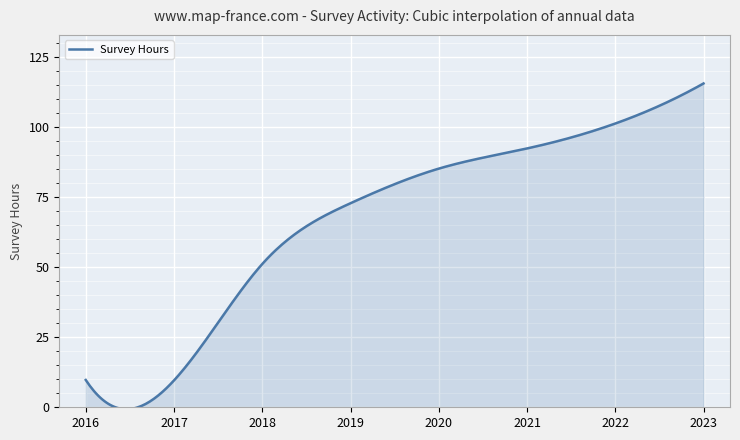

What is the maximum value shown in the chart?

115.6